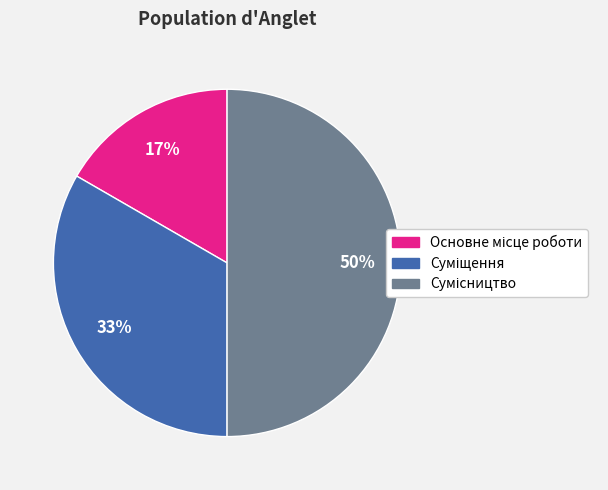

To the nearest percent, what is the average slice percentage?

33%